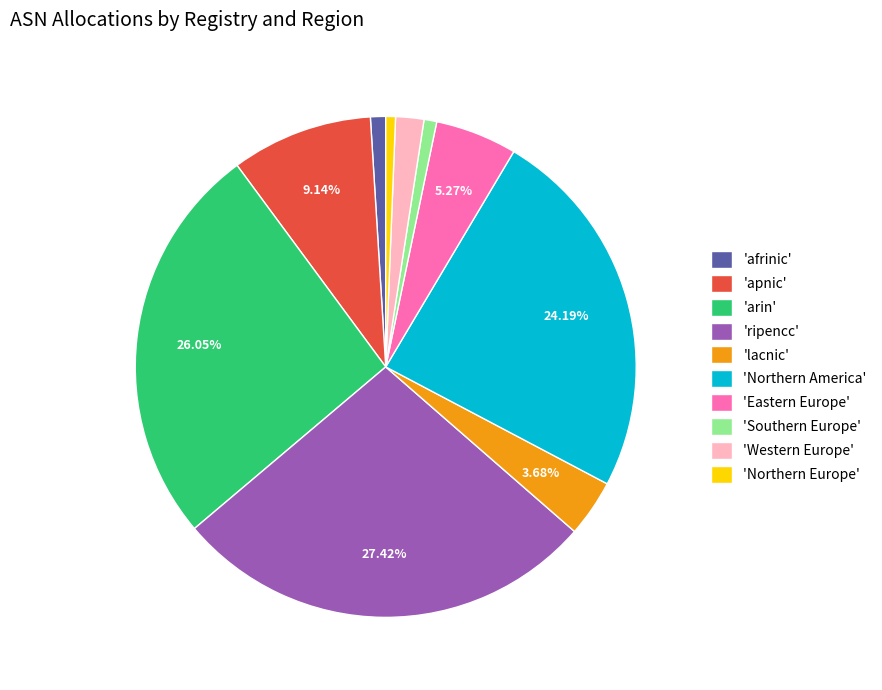

Between 'ripencc' and 'Northern Europe', which is larger?

'ripencc'